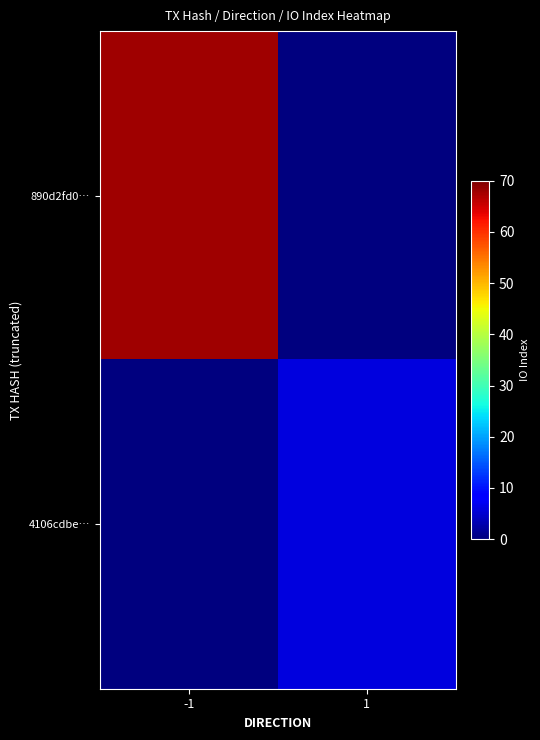

Which series has the largest total across all categories?

890d2fd0…